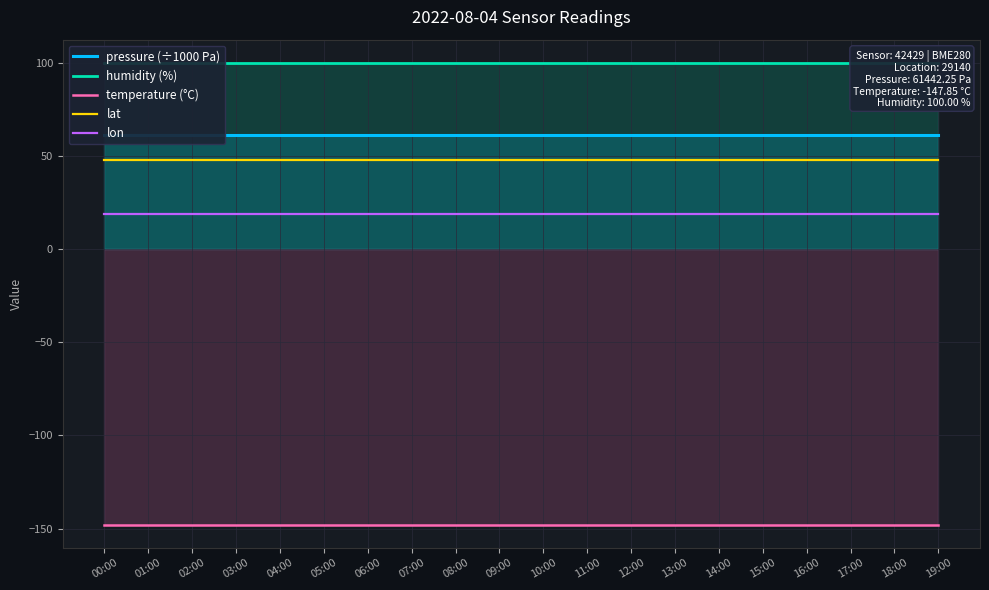

What are all the series names shown in the legend?

pressure (÷1000 Pa), humidity (%), temperature (°C), lat, lon